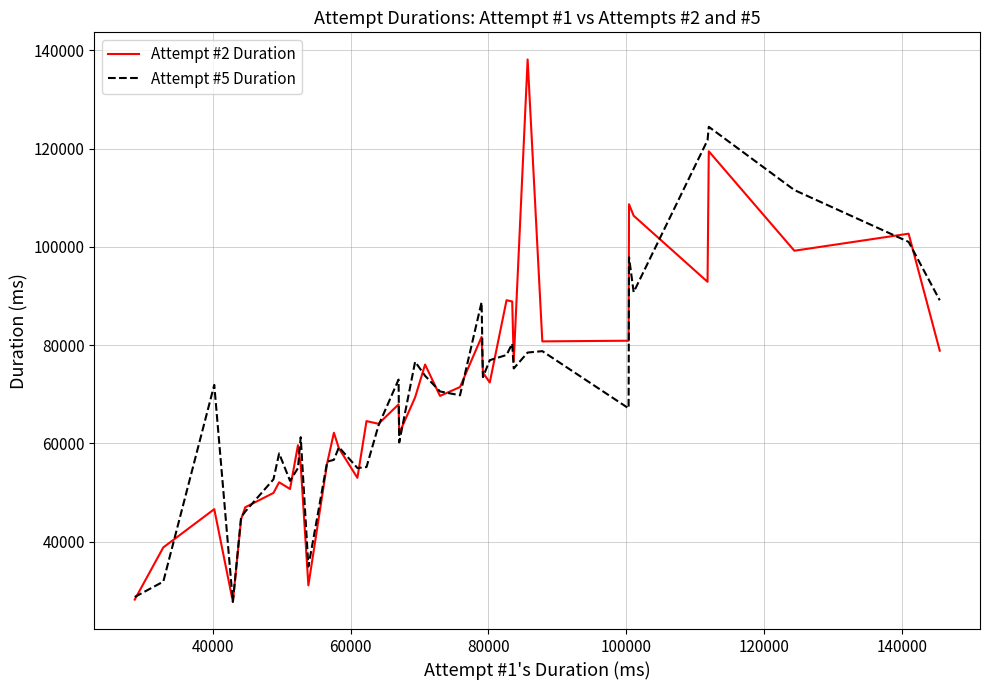

What is the maximum value for Attempt #2 Duration?

138170